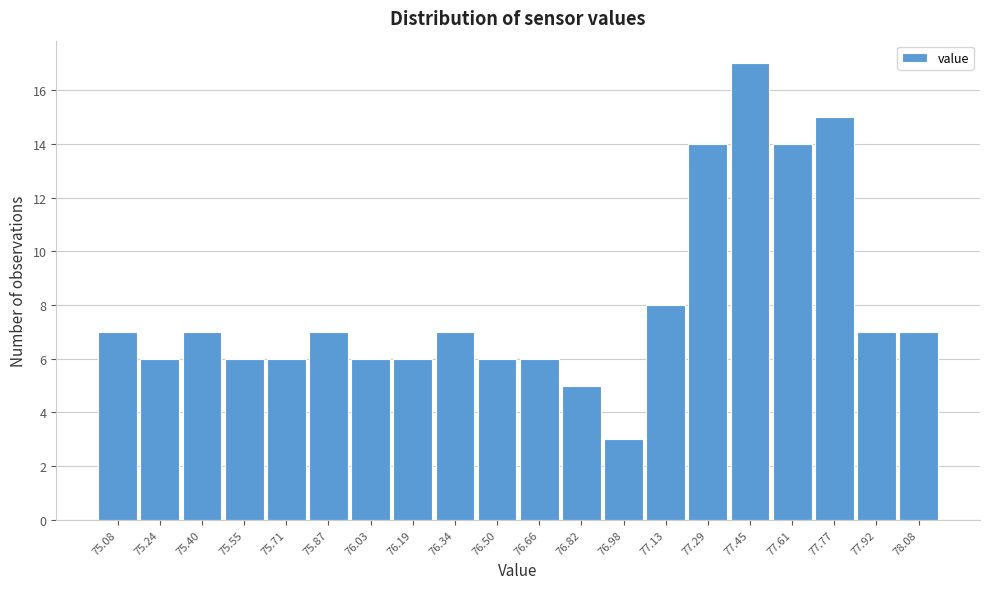

Reading left to right, extract all data points from this chart.

75.08=7	75.24=6	75.40=7	75.55=6	75.71=6	75.87=7	76.03=6	76.19=6	76.34=7	76.50=6	76.66=6	76.82=5	76.98=3	77.13=8	77.29=14	77.45=17	77.61=14	77.77=15	77.92=7	78.08=7